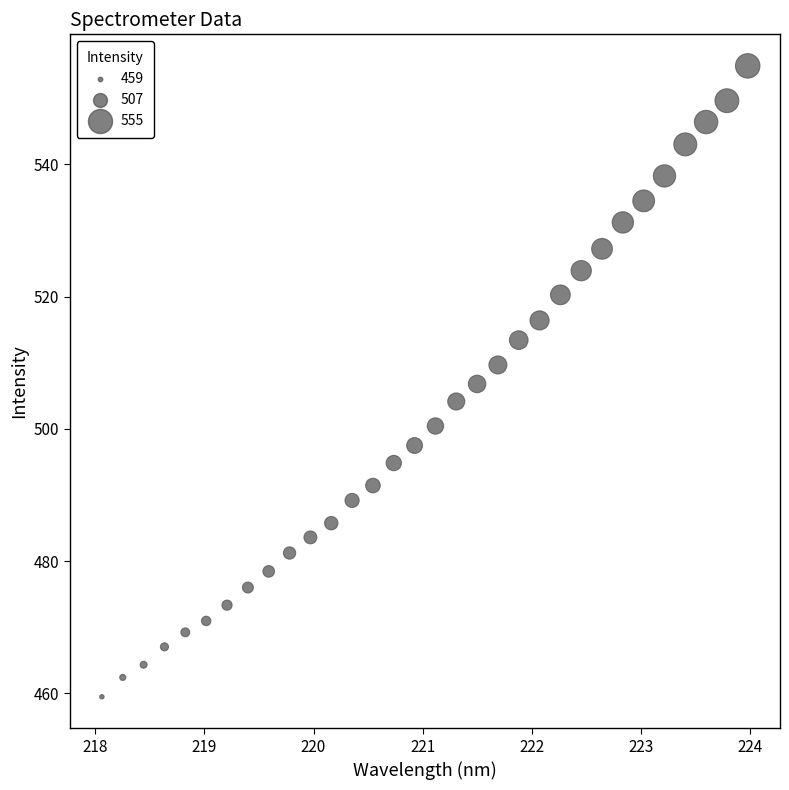

What is the range of Y values (max minus min)?

95.4